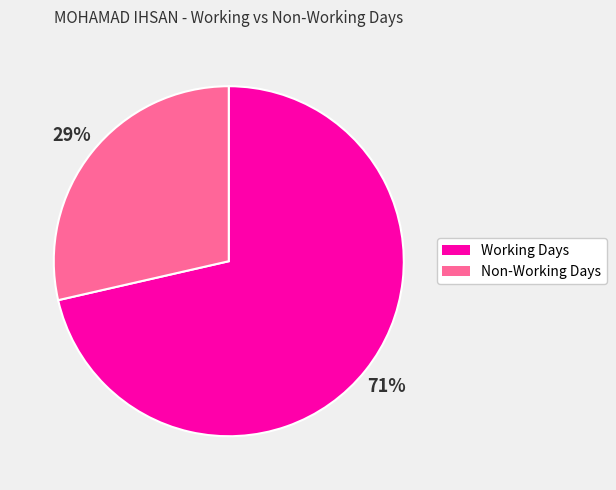

Is there a majority slice in this chart?

Yes